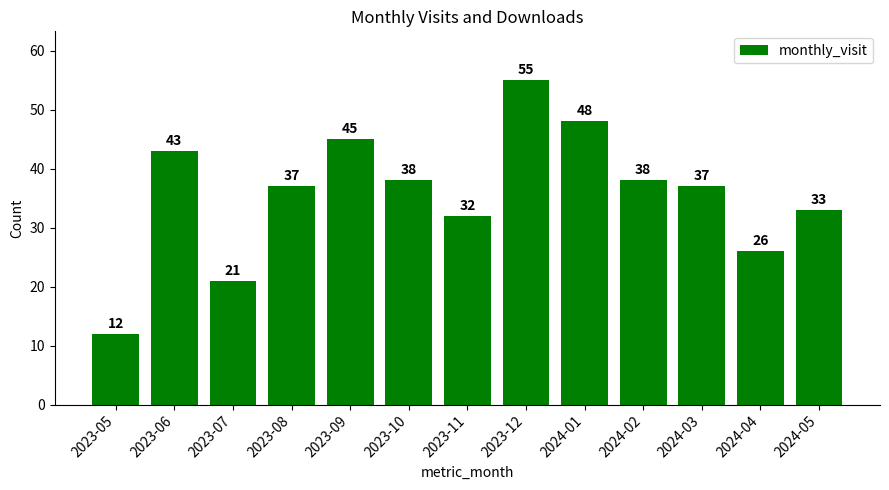

Which has a higher value, 2023-08 or 2024-02?

2024-02